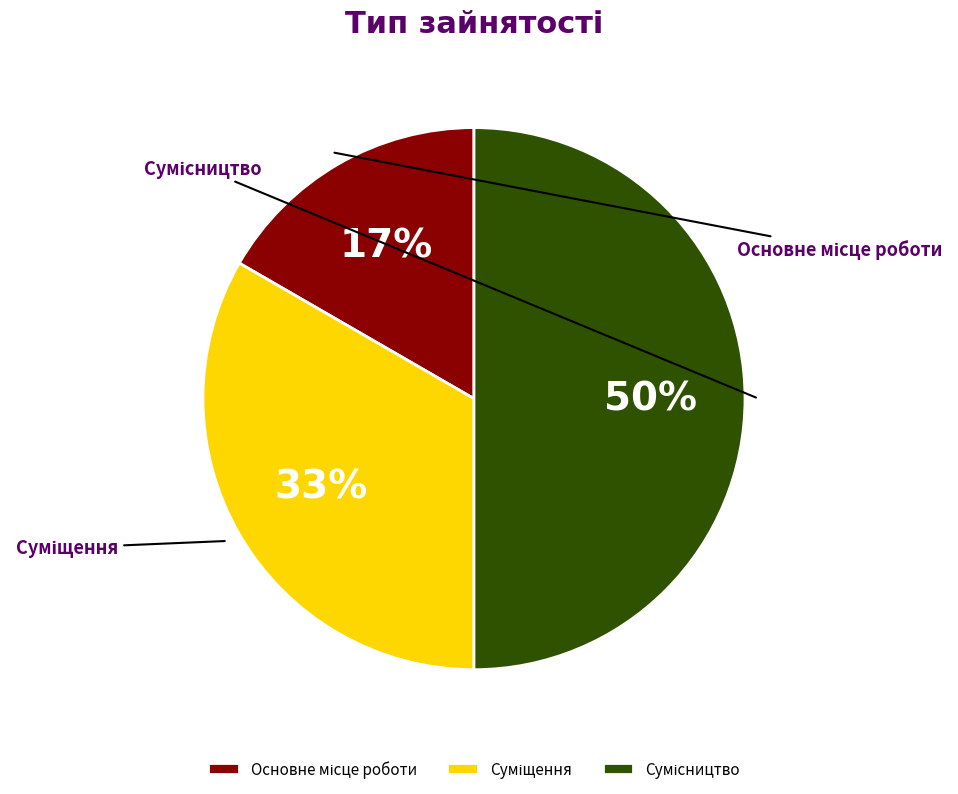

Does Основне місце роботи represent more than half of the total?

No